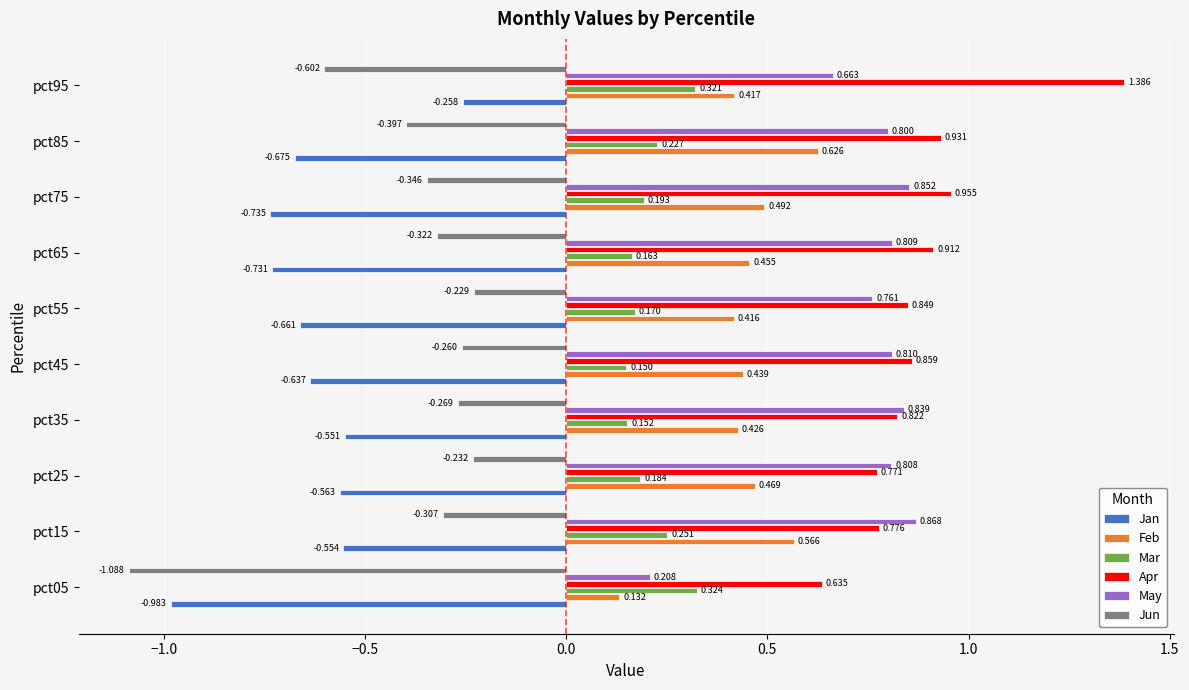

Which series has the widest spread of values?

Jun